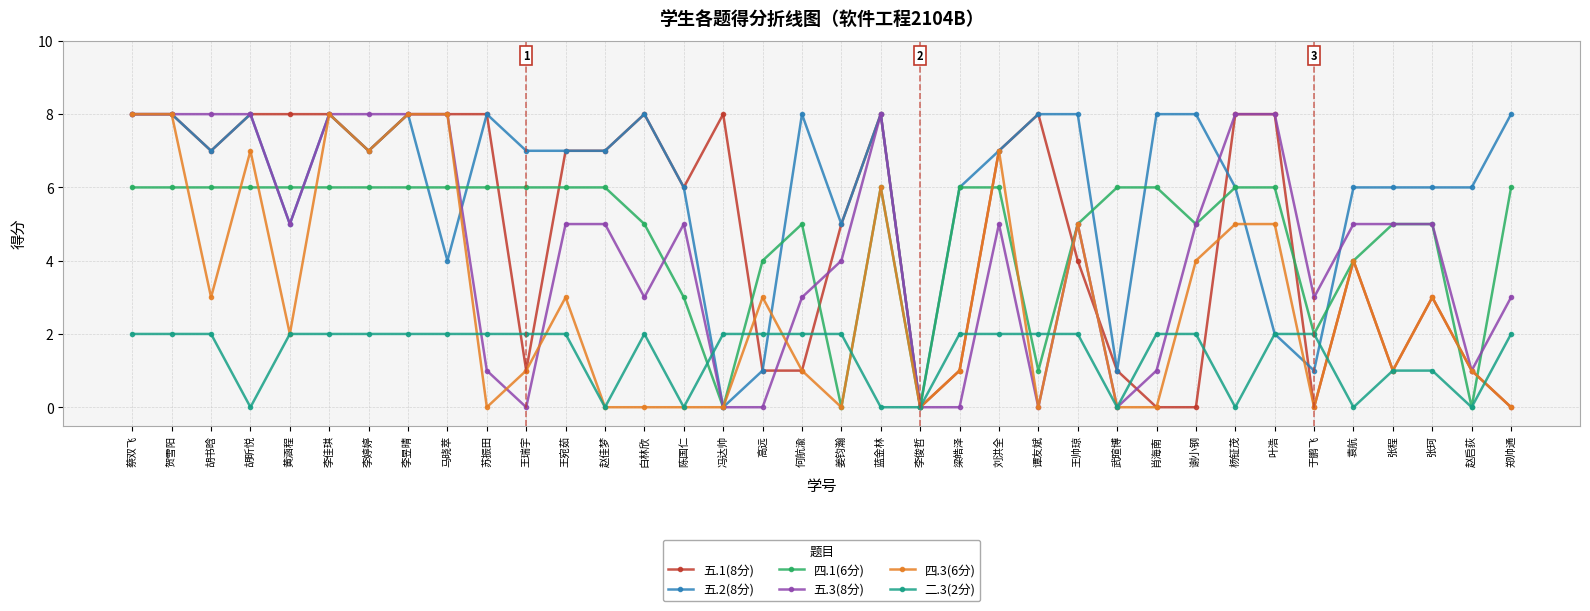

At which category does 四.3(6分) reach its first local valley?

胡书晗